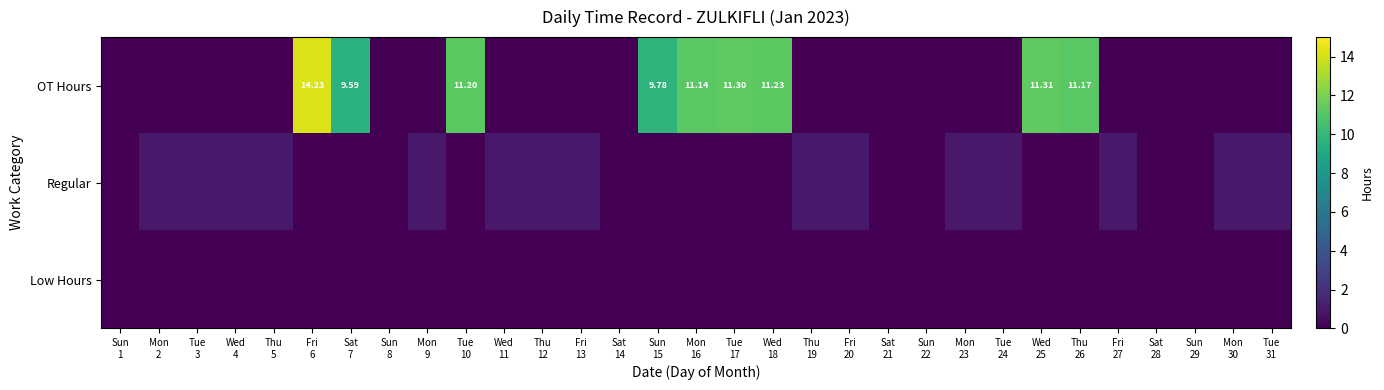

Which series changed the most between Mon 9 and Thu 26?

OT Hours